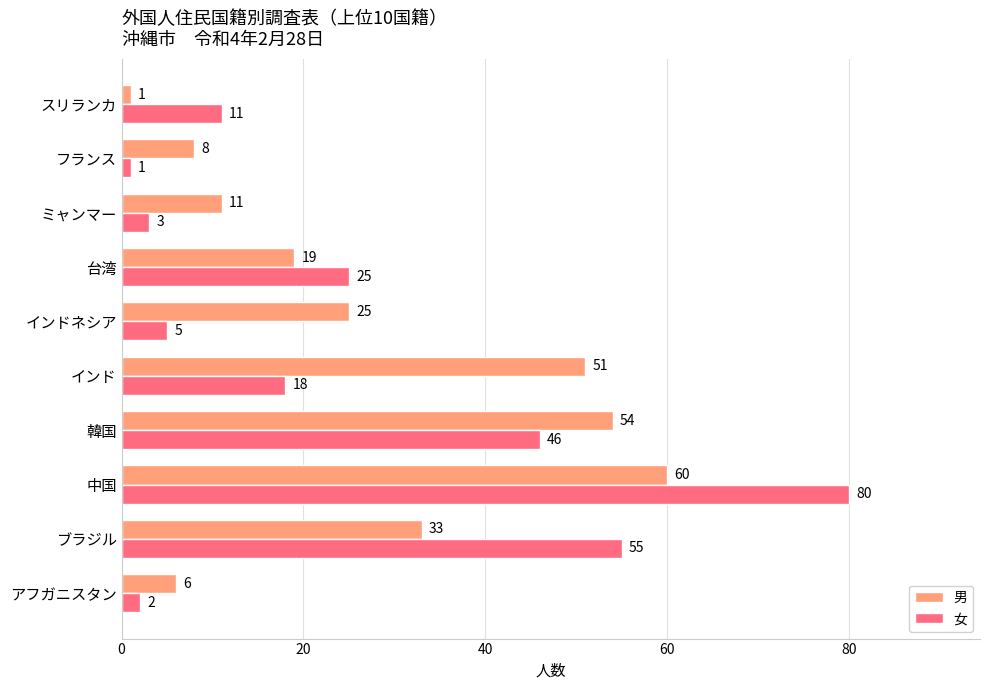

What is the difference between the maximum and minimum values in the 男 series?

59